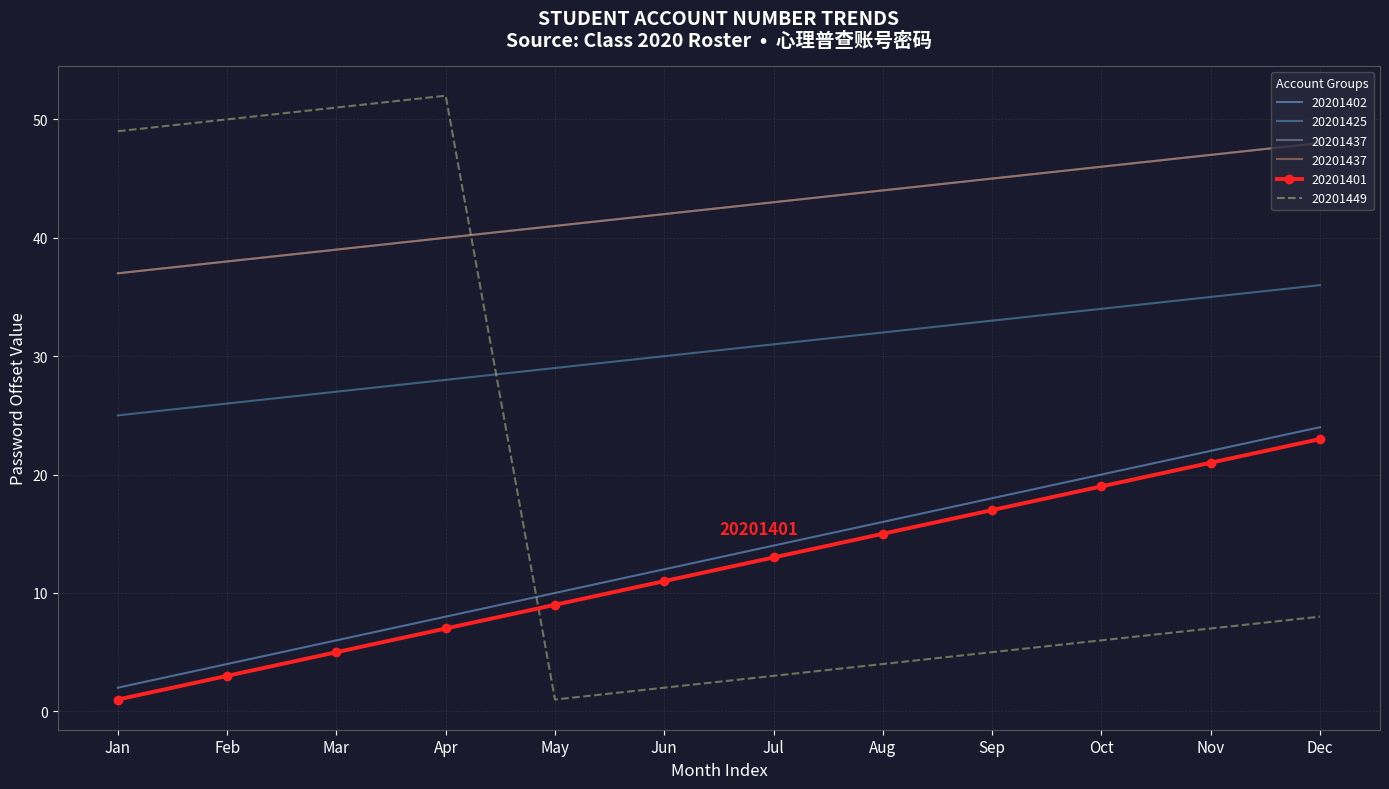

Between which two adjacent categories do 20201401 and 20201449 first intersect?

Apr and May